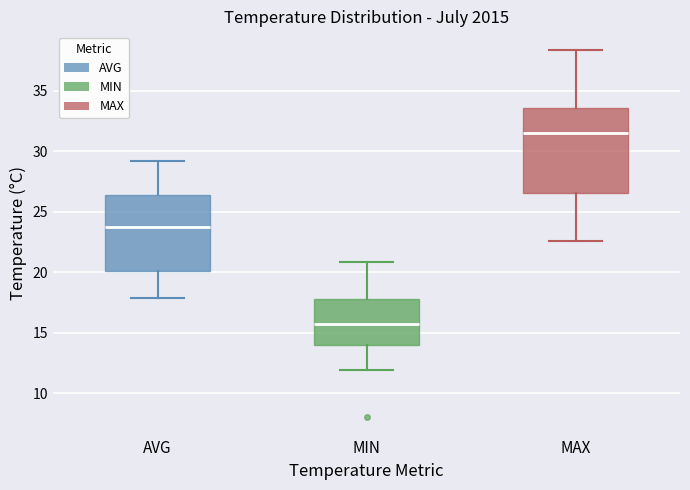

Reading left to right, read every box against the y-axis: the position of its median line, the range the box covers, and the ends of its whiskers. The values are not printed on the chart, so give them approximately, as read against the axis.

AVG: median 23.5, box 20.0 to 26.5, whiskers 18.0 to 29.0
MIN: median 15.5, box 14.0 to 18.0, whiskers 12.0 to 21.0
MAX: median 31.5, box 26.5 to 33.5, whiskers 22.5 to 38.5